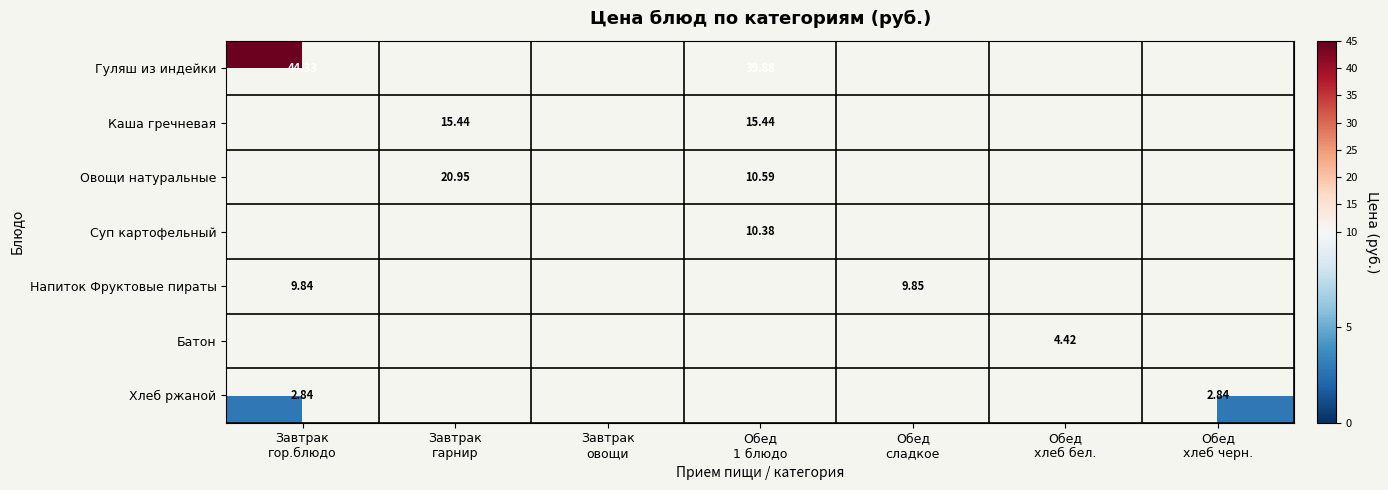

What is the smallest value displayed?

2.8